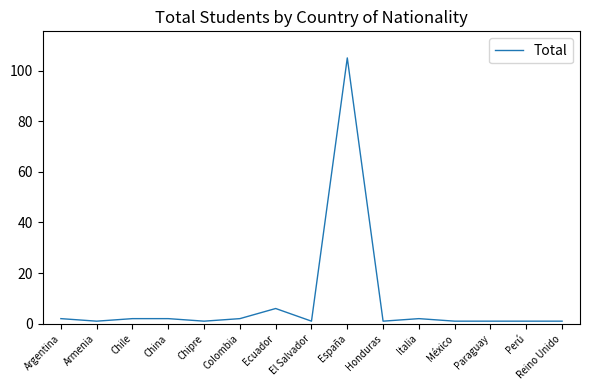

At which category does the chart reach its peak across all series?

España